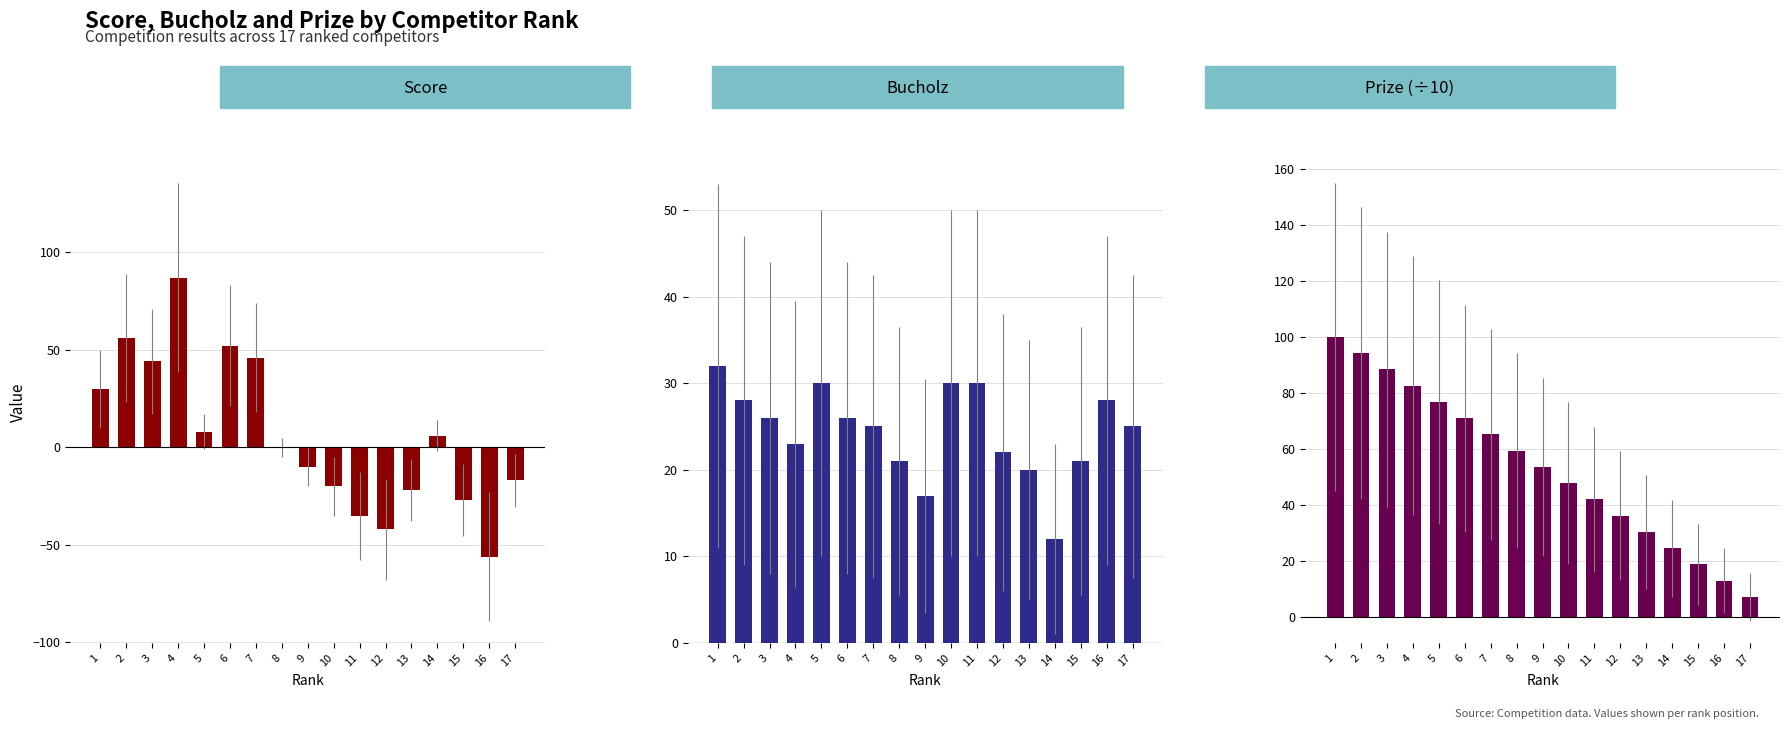

What is the sum of all Prize (÷10) values?

911.2